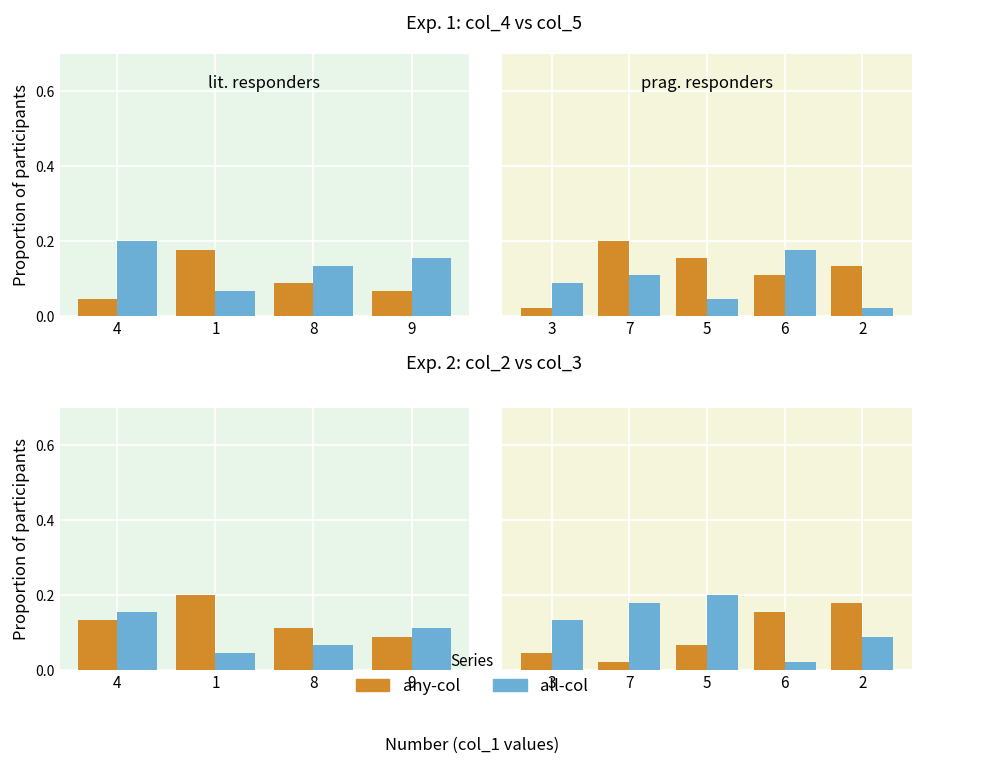

Is the value of all-col at 4 greater than the value of any-col at 4?

Yes